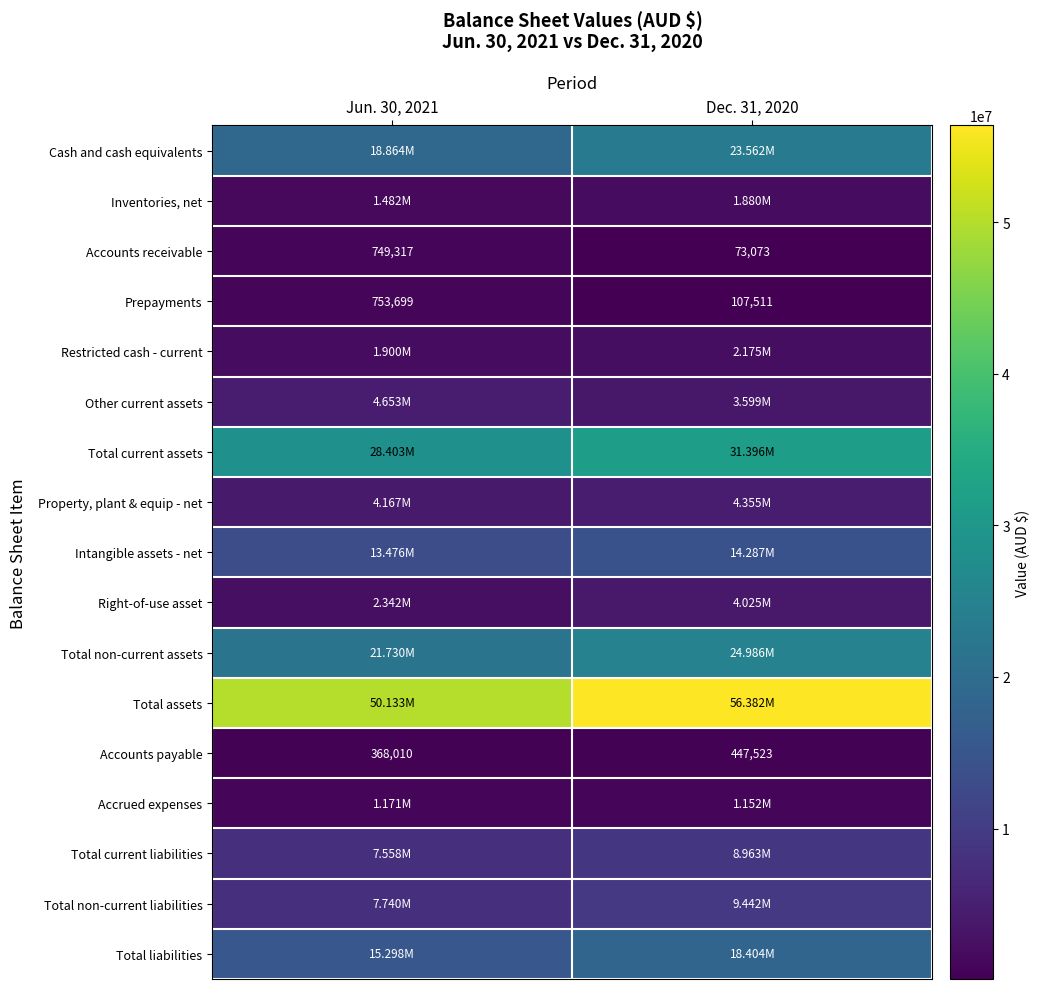

What is the difference between the Accounts payable values at Jun. 30, 2021 and Dec. 31, 2020?

79513